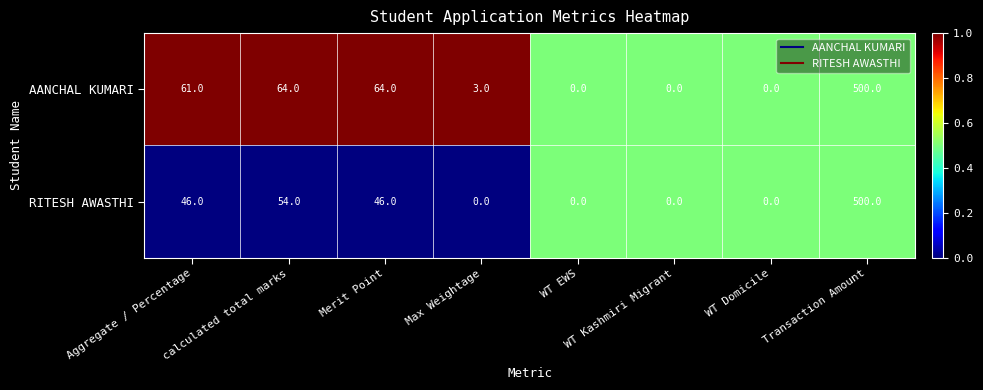

Is it true that RITESH AWASTHI equals 500 at Transaction Amount?

True